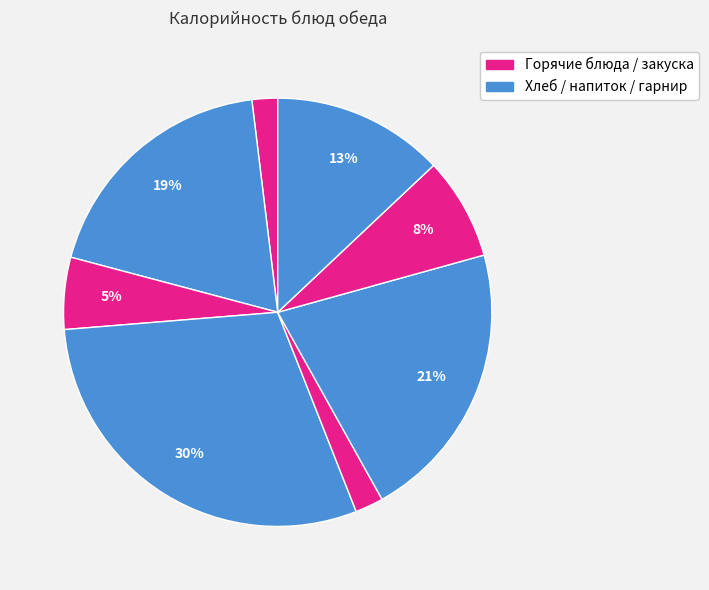

Count the number of slices in the pie.

8